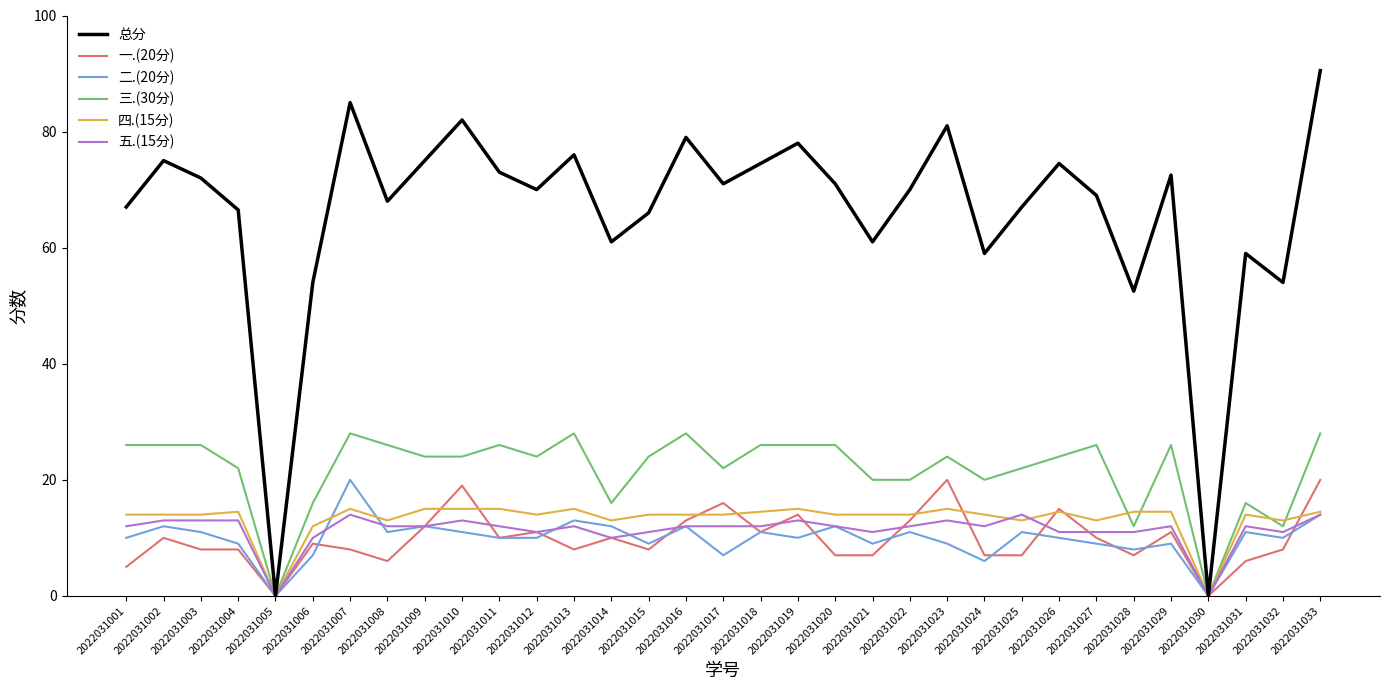

The 总分 series shows 111.5 at 2022031027. True or false?

False